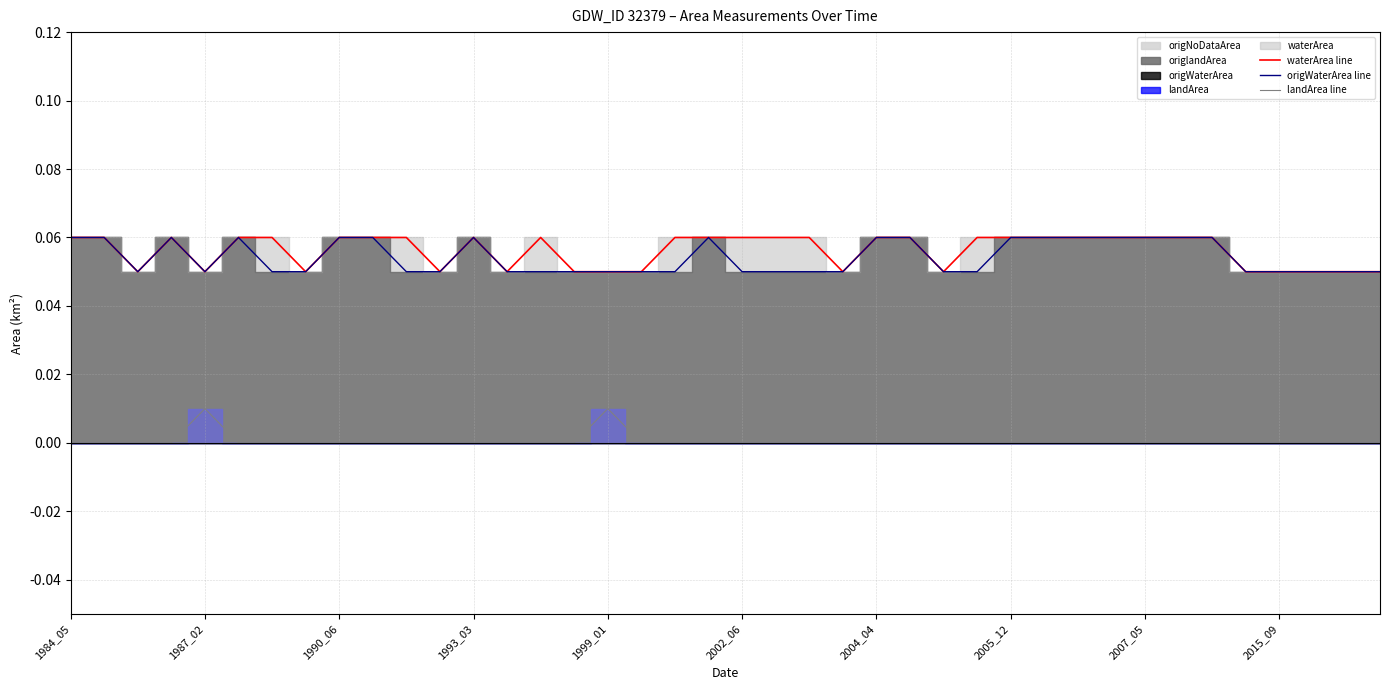

True or false: landArea line has more than 1 points higher than both neighbors.

True